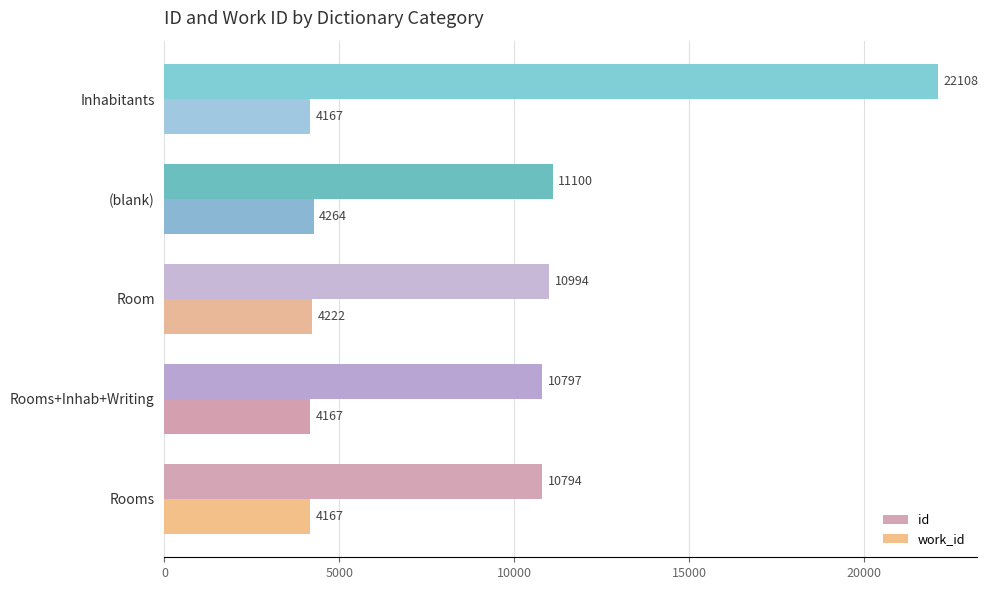

What value does the id series have at Inhabitants, to the nearest 50?

22100